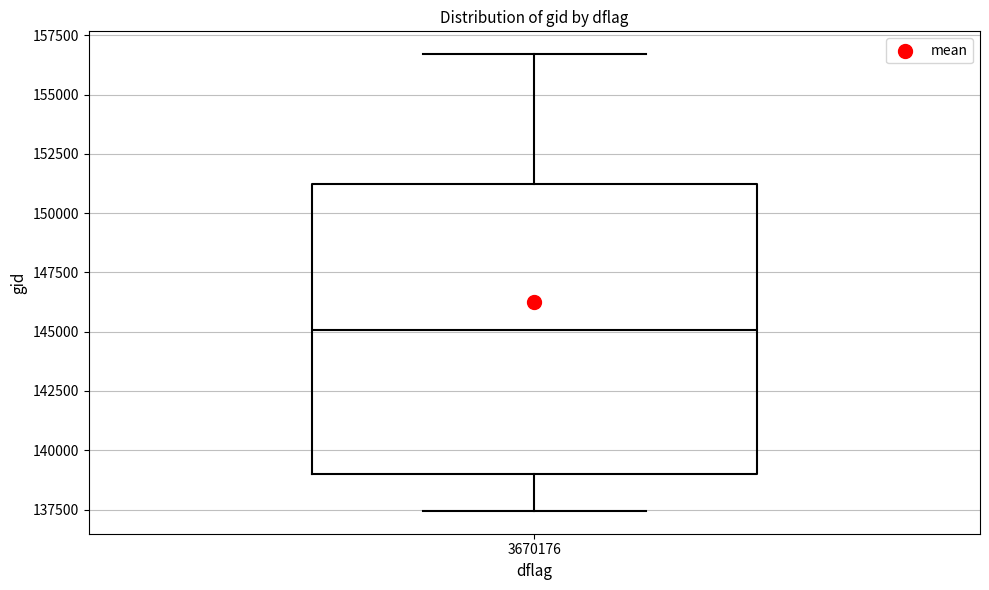

Transcribe this box plot: give where the median line is, the range the box spans, and where the two whiskers end, as read against the y-axis. The values are not printed on the chart, so give them approximately, as read against the axis.

median 145000, box 139000 to 151000, whiskers 137500 to 156500